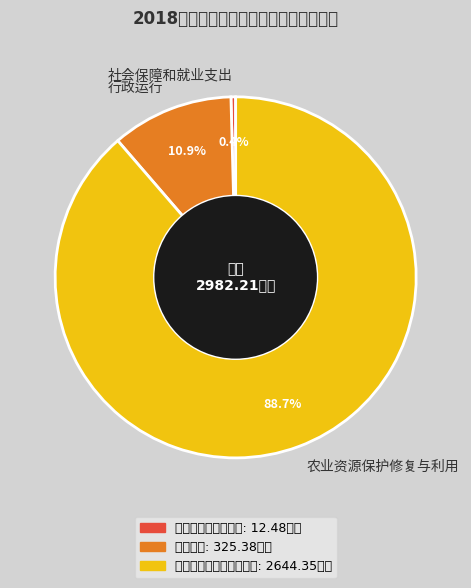

How many segments does this pie chart have?

3